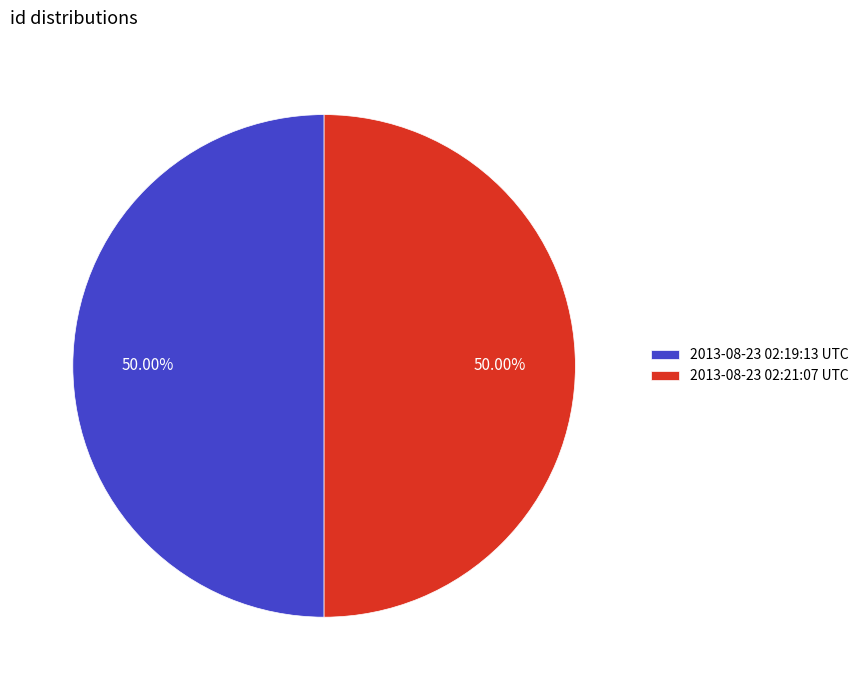

Do 2013-08-23 02:21:07 UTC and 2013-08-23 02:19:13 UTC together represent more than half of the pie?

Yes